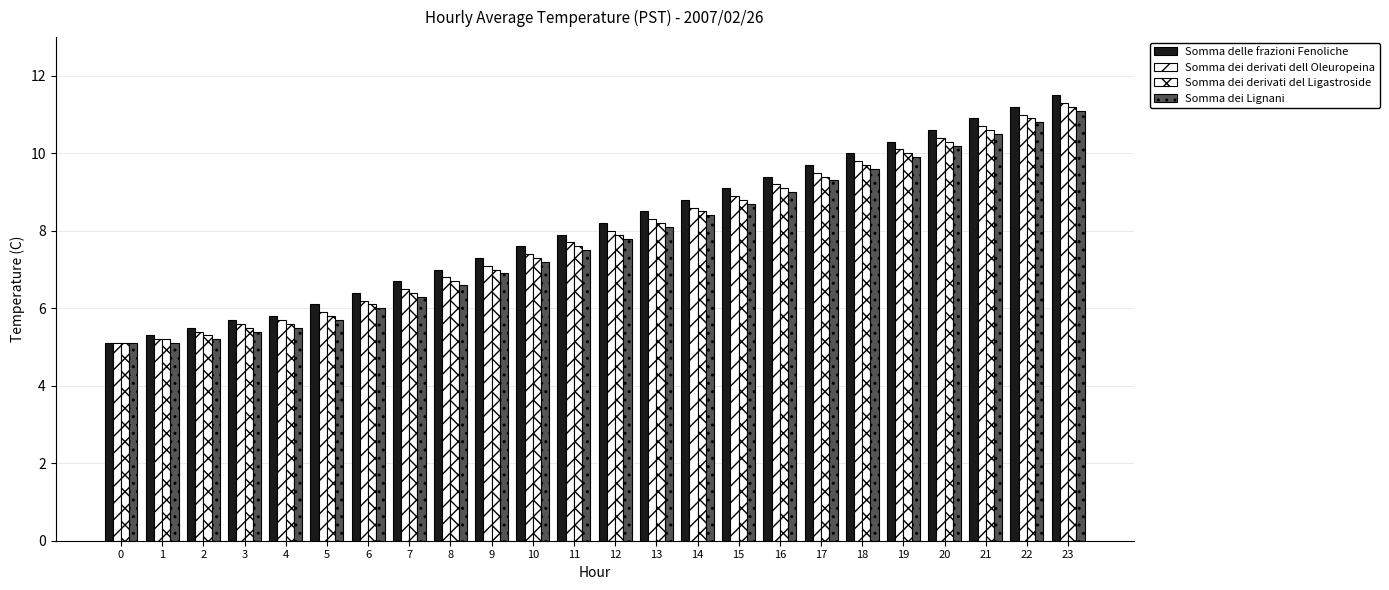

Reading right to left, what are all the values shown in this chart?

Somma delle frazioni Fenoliche: 23=11.5	22=11.2	21=10.9	20=10.6	19=10.3	18=10.0	17=9.7	16=9.4	15=9.1	14=8.8	13=8.5	12=8.2	11=7.9	10=7.6	9=7.3	8=7.0	7=6.7	6=6.4	5=6.1	4=5.8	3=5.7	2=5.5	1=5.3	0=5.1
Somma dei derivati dell Oleuropeina: 23=11.3	22=11.0	21=10.7	20=10.4	19=10.1	18=9.8	17=9.5	16=9.2	15=8.9	14=8.6	13=8.3	12=8.0	11=7.7	10=7.4	9=7.1	8=6.8	7=6.5	6=6.2	5=5.9	4=5.7	3=5.6	2=5.4	1=5.2	0=5.1
Somma dei derivati del Ligastroside: 23=11.2	22=10.9	21=10.6	20=10.3	19=10.0	18=9.7	17=9.4	16=9.1	15=8.8	14=8.5	13=8.2	12=7.9	11=7.6	10=7.3	9=7.0	8=6.7	7=6.4	6=6.1	5=5.8	4=5.6	3=5.5	2=5.3	1=5.2	0=5.1
Somma dei Lignani: 23=11.1	22=10.8	21=10.5	20=10.2	19=9.9	18=9.6	17=9.3	16=9.0	15=8.7	14=8.4	13=8.1	12=7.8	11=7.5	10=7.2	9=6.9	8=6.6	7=6.3	6=6.0	5=5.7	4=5.5	3=5.4	2=5.2	1=5.1	0=5.1